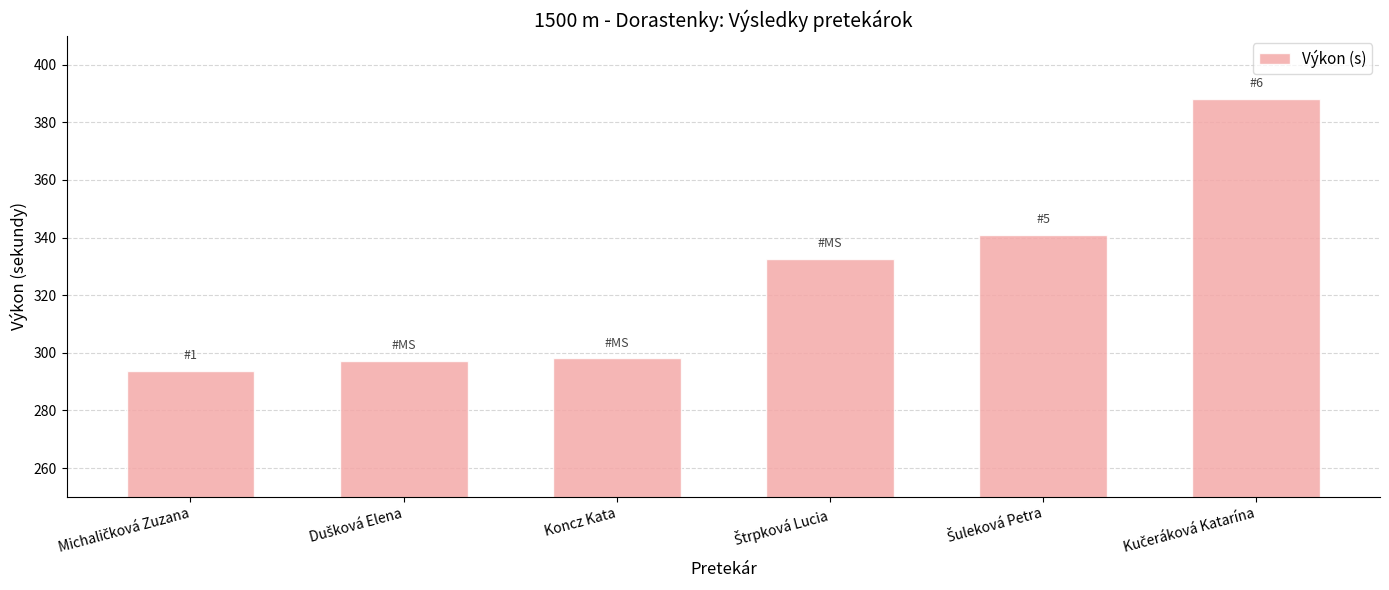

What is the label of the 3rd bar from the left?

Koncz Kata